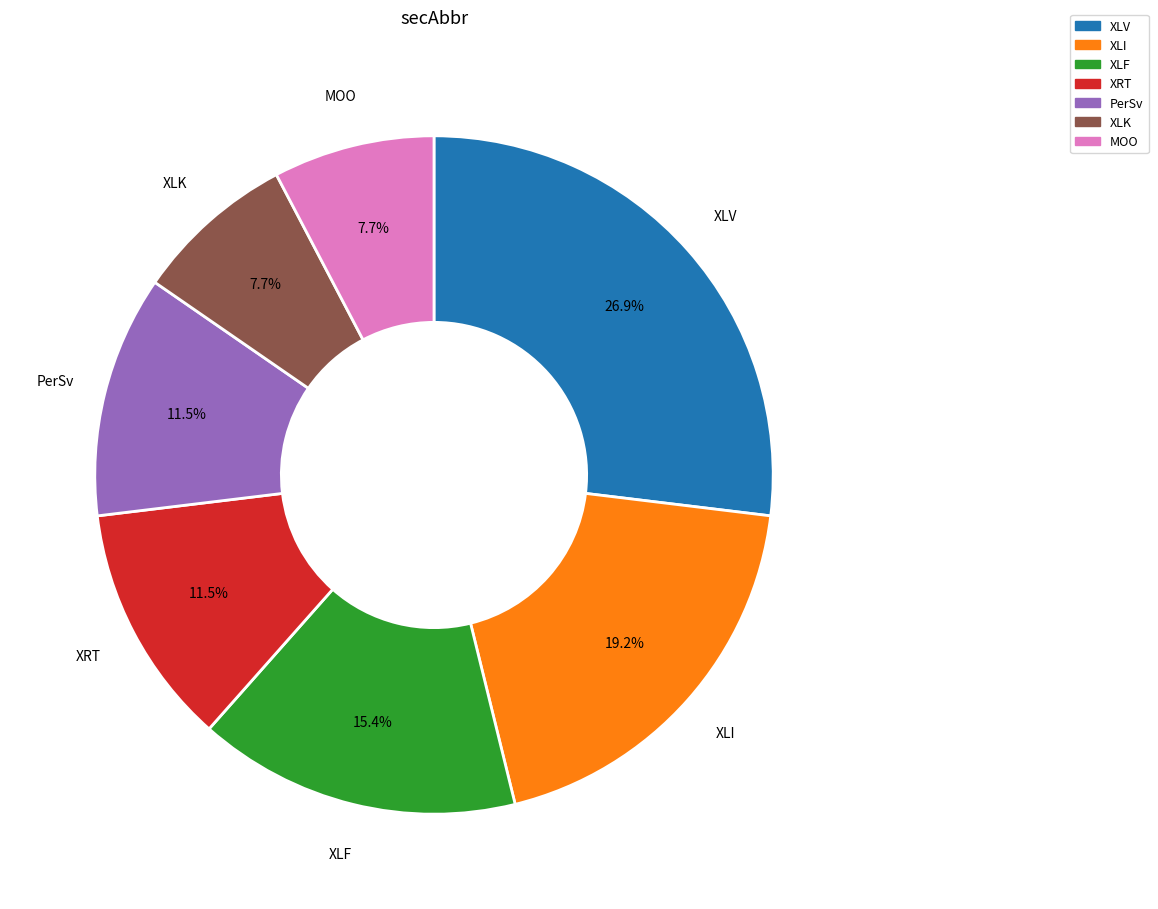

Is there a majority slice in this chart?

No